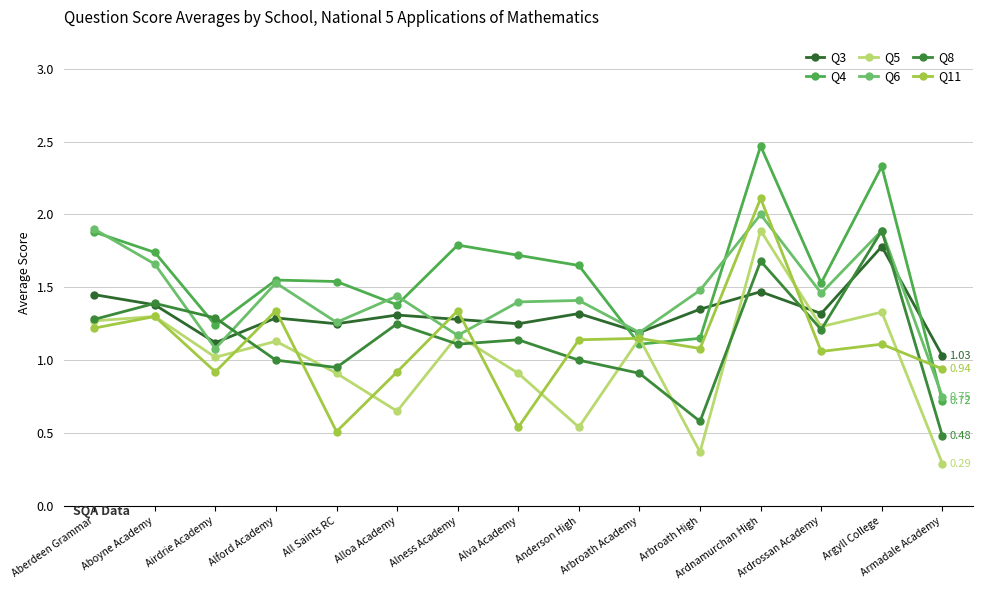

What position from the left is Airdrie Academy?

3